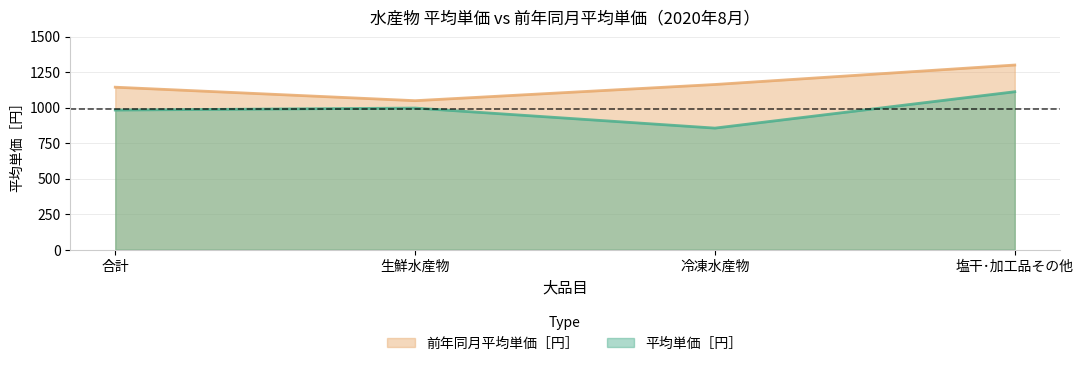

Reading right to left, extract all data points from this chart.

平均単価［円］: 塩干･加工品その他=1112	冷凍水産物=856	生鮮水産物=997	合計=983
前年同月平均単価［円］: 塩干･加工品その他=1300	冷凍水産物=1163	生鮮水産物=1049	合計=1144